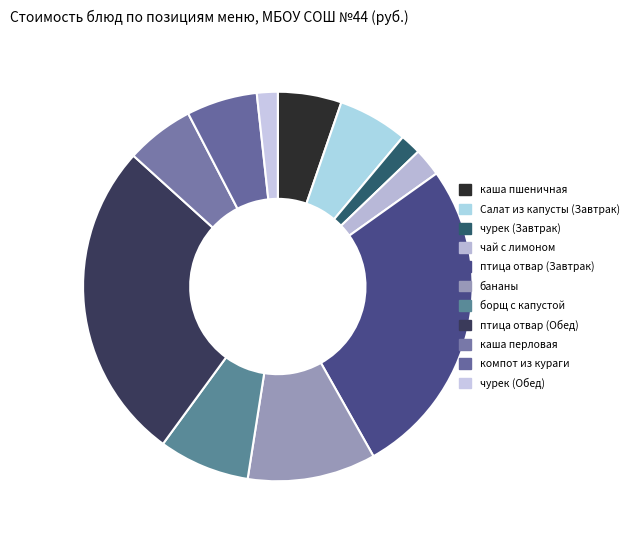

What is the largest slice in the pie chart?

птица отвар (Завтрак)